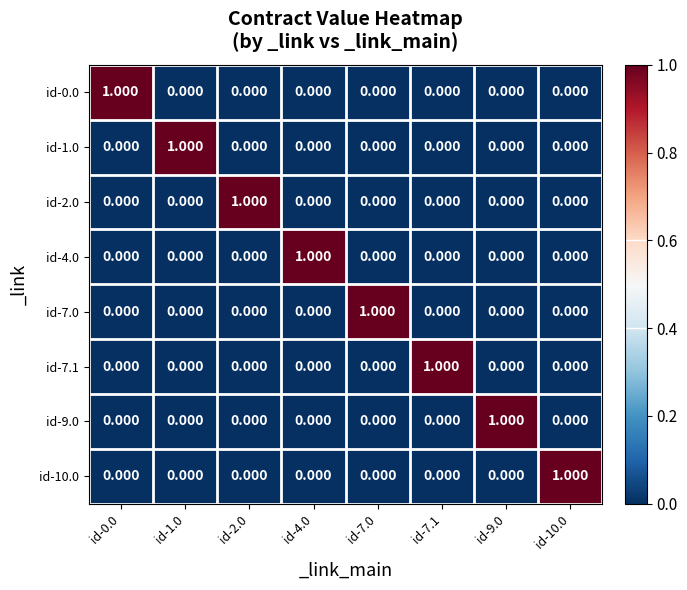

How many series are shown in this chart?

8